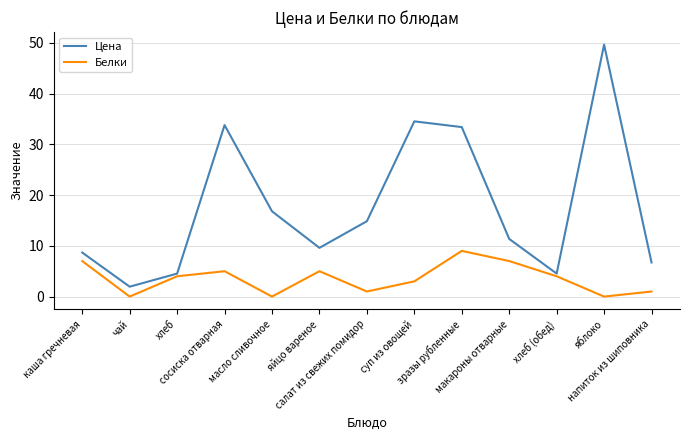

Rank the series by their maximum value, from highest to lowest.

Цена, Белки